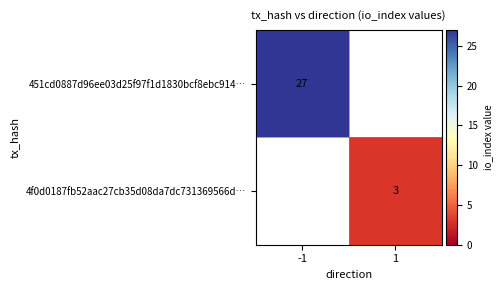

What is the total value across all series at 1?

3